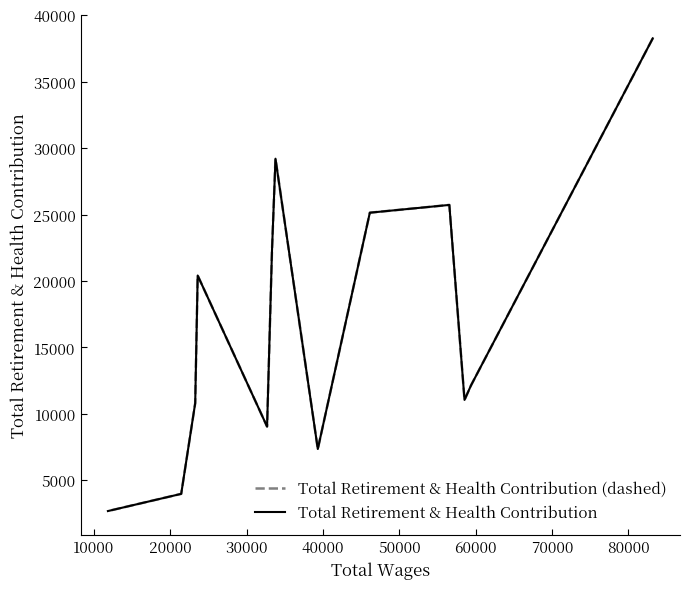

Which has a higher value, 70000 or 50000?

70000